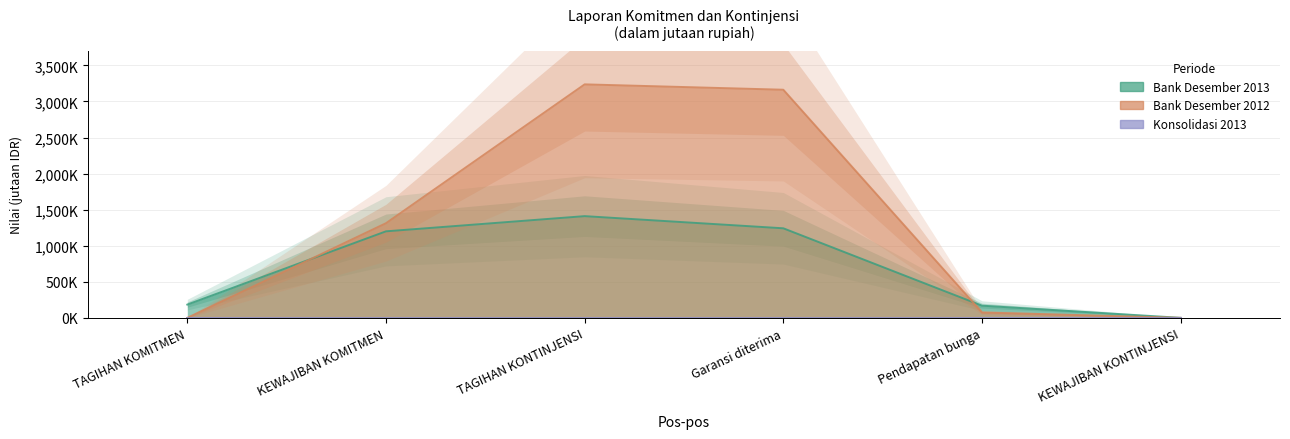

How many values in the Bank Desember 2013 series exceed 1199372?

2